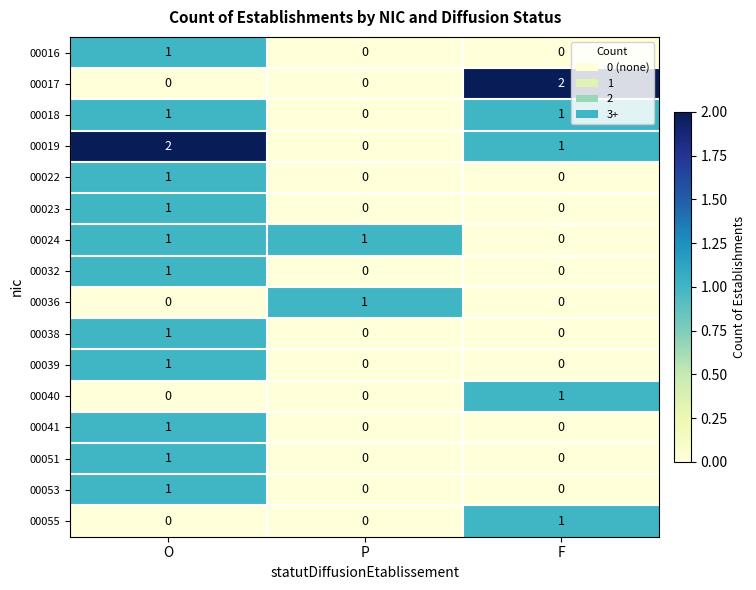

Is the value of 00019 at F greater than the value of 00022 at F?

Yes